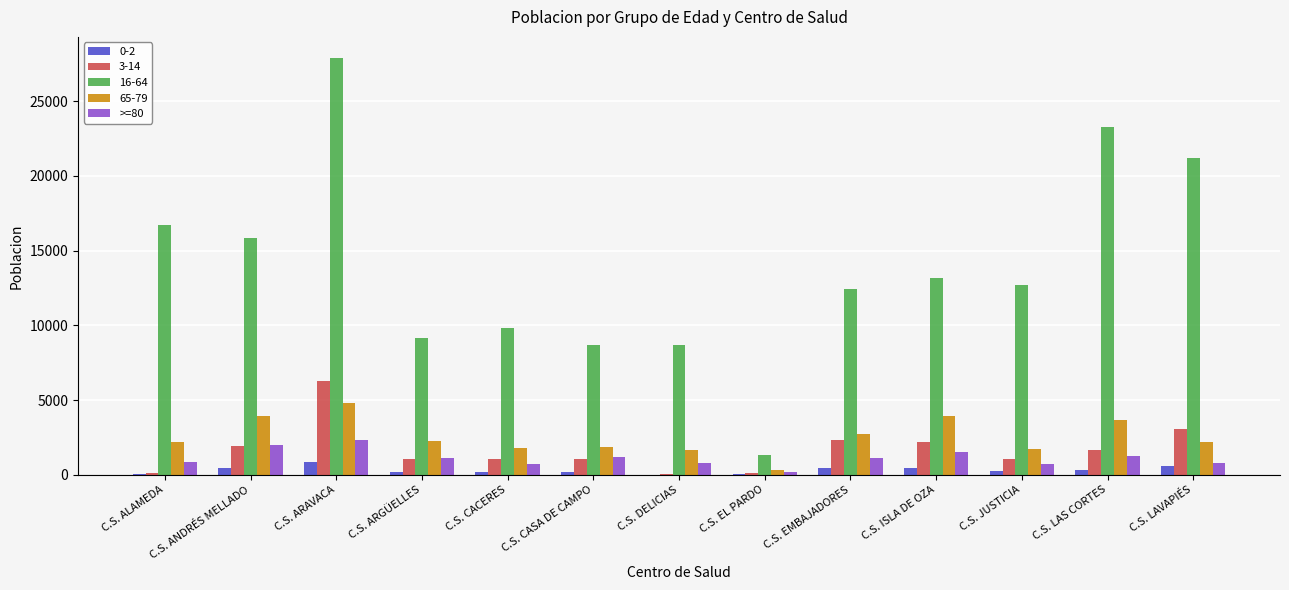

True or false: 3-14 has a value of 1045 at C.S. CACERES.

True